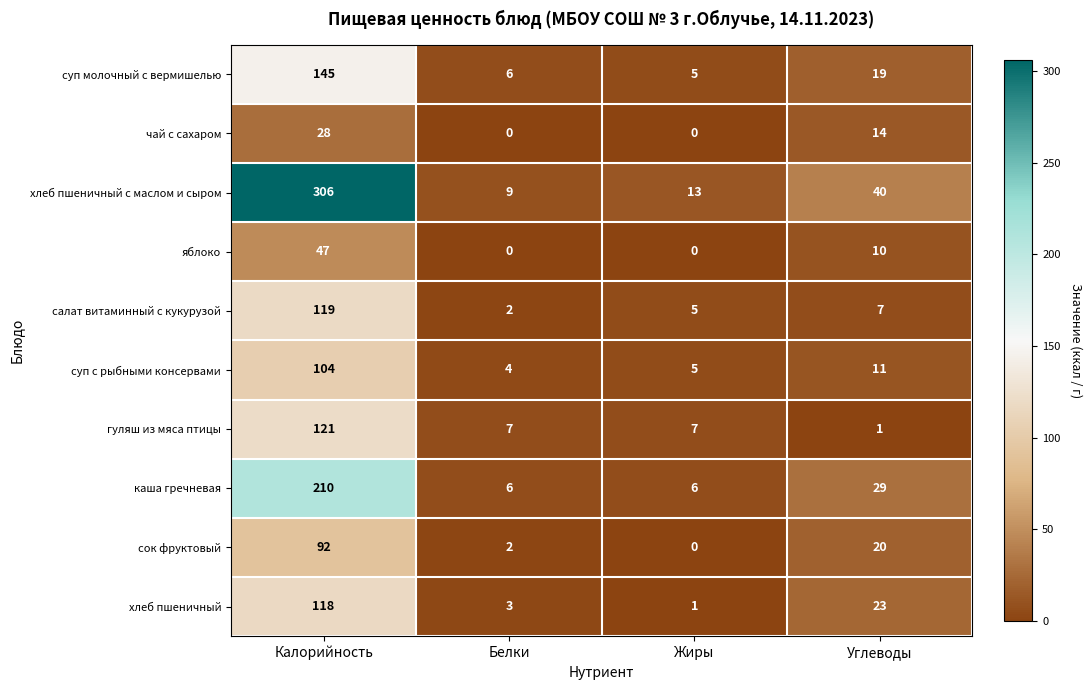

What is the average value of the салат витаминный с кукурузой series?

33